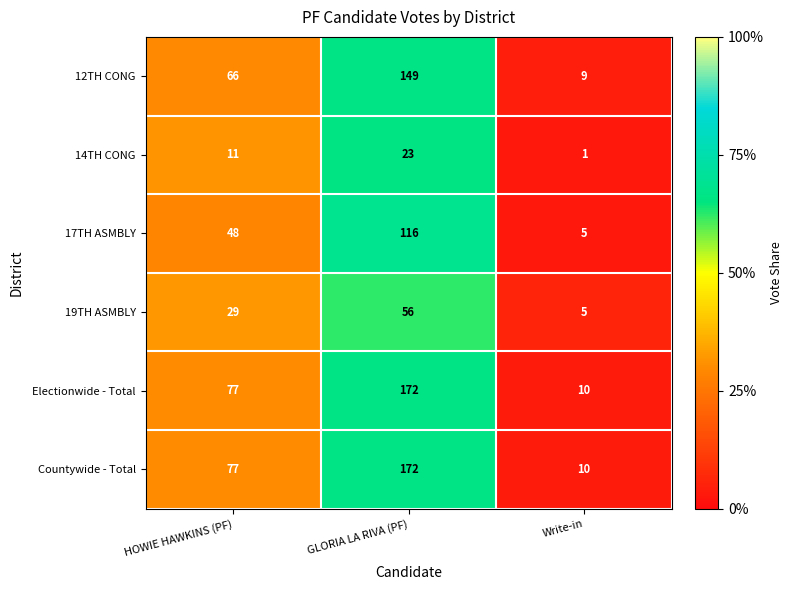

Rank the categories by 19TH ASMBLY value from highest to lowest.

GLORIA LA RIVA (PF), HOWIE HAWKINS (PF), Write-in